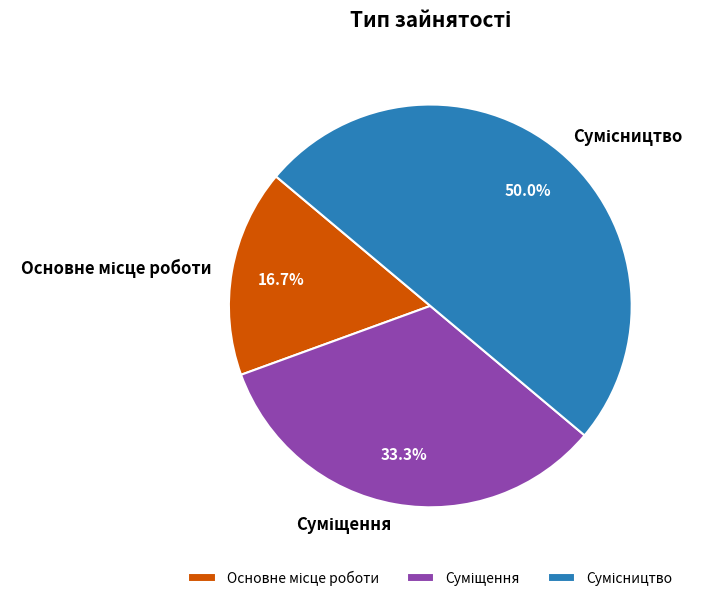

What is the change in value from Суміщення to Сумісництво?

+1